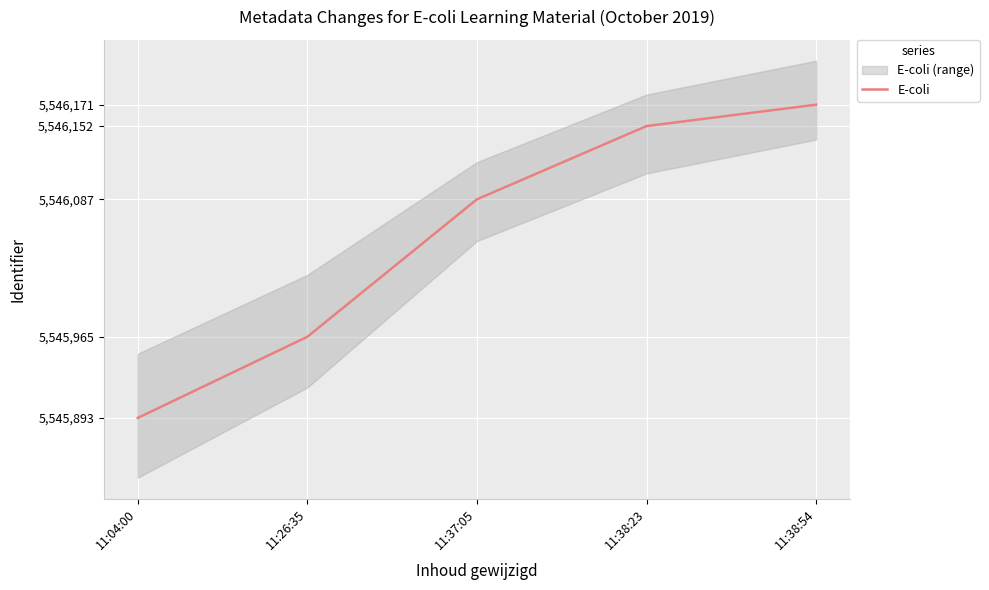

What is the average value?

5546054